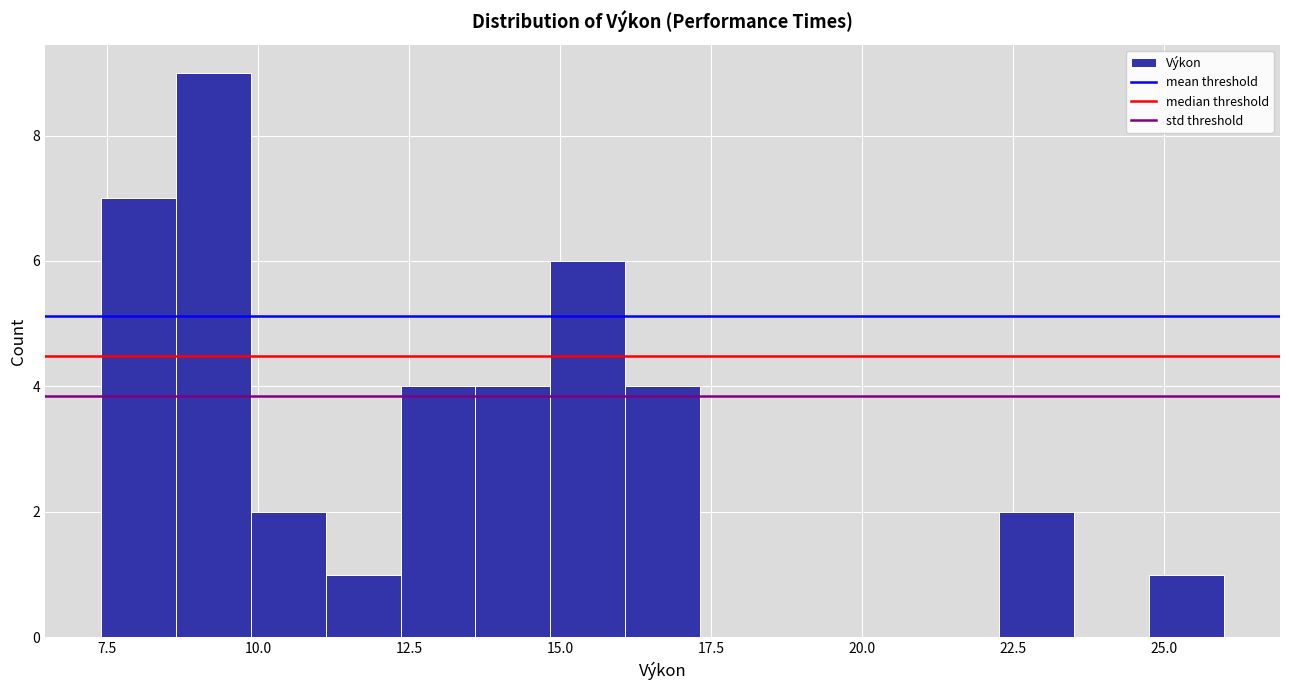

Read against the x-axis, roughly where is the centre of the tallest bar?

9.5